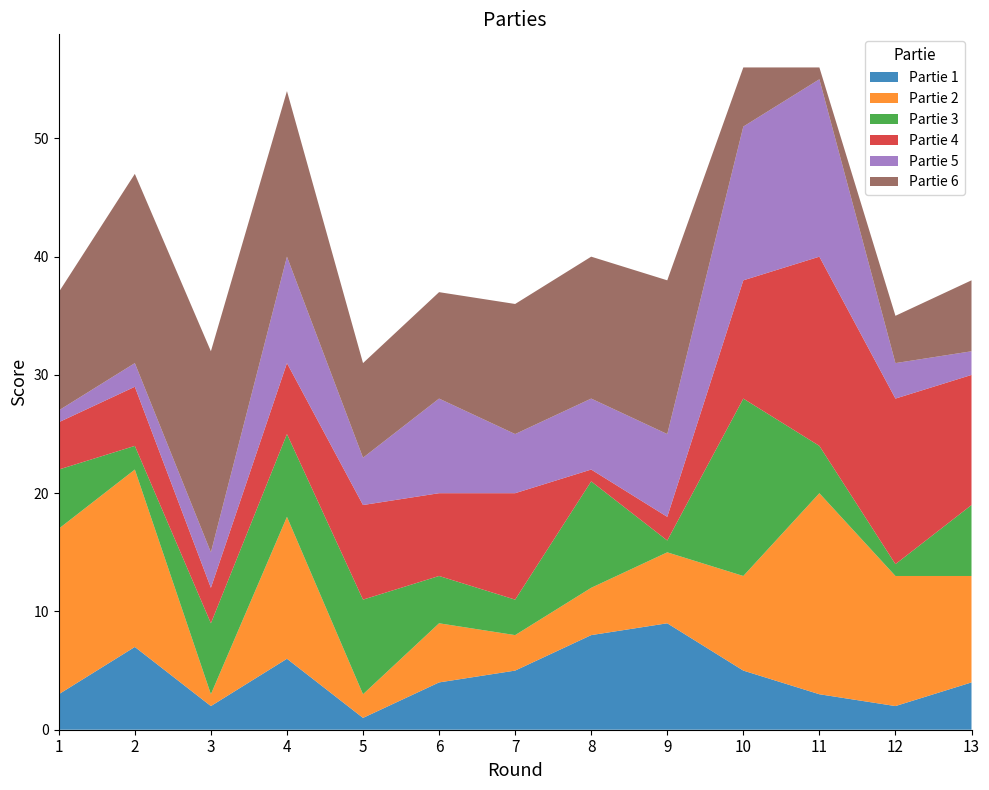

Reading left to right, extract all data points from this chart.

Partie 1: 1=3	2=7	3=2	4=6	5=1	6=4	7=5	8=8	9=9	10=5	11=3	12=2	13=4
Partie 2: 1=14	2=15	3=1	4=12	5=2	6=5	7=3	8=4	9=6	10=8	11=17	12=11	13=9
Partie 3: 1=5	2=2	3=6	4=7	5=8	6=4	7=3	8=9	9=1	10=15	11=4	12=1	13=6
Partie 4: 1=4	2=5	3=3	4=6	5=8	6=7	7=9	8=1	9=2	10=10	11=16	12=14	13=11
Partie 5: 1=1	2=2	3=3	4=9	5=4	6=8	7=5	8=6	9=7	10=13	11=15	12=3	13=2
Partie 6: 1=10	2=16	3=17	4=14	5=8	6=9	7=11	8=12	9=13	10=5	11=1	12=4	13=6